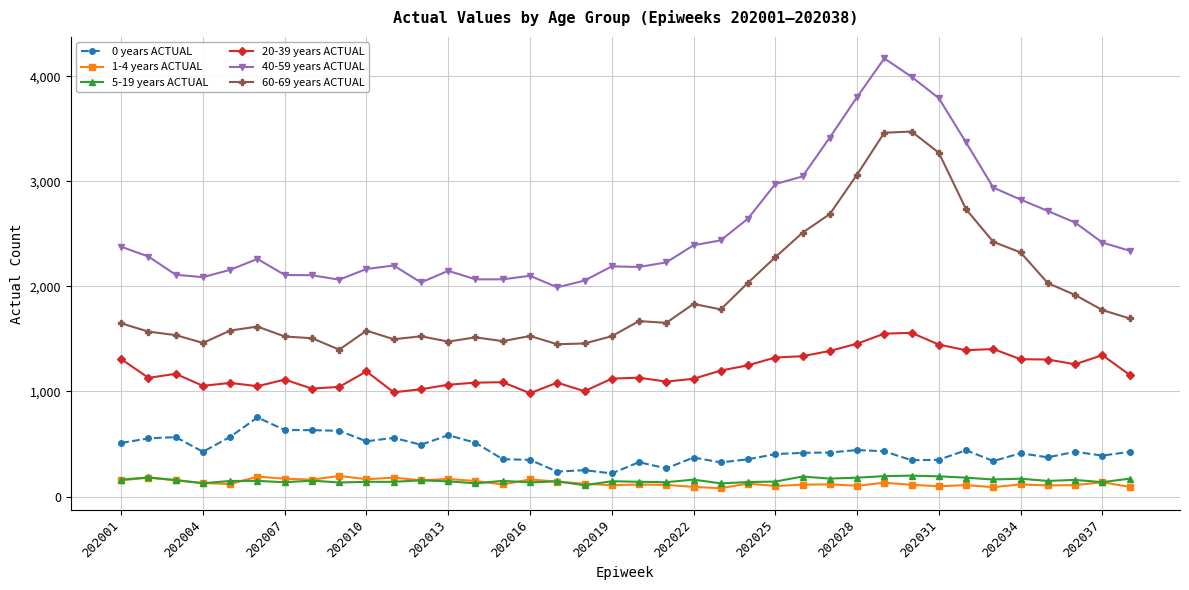

Which series has the largest total across all categories?

40-59 years ACTUAL